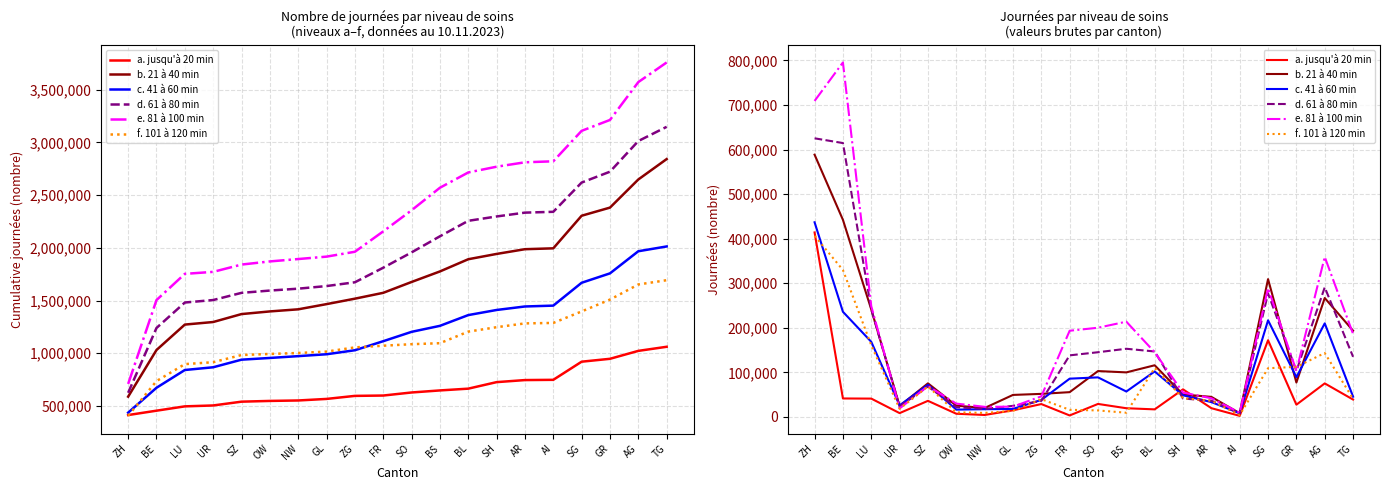

After their last crossing, which series has the higher values: f. 101 à 120 min or c. 41 à 60 min?

c. 41 à 60 min